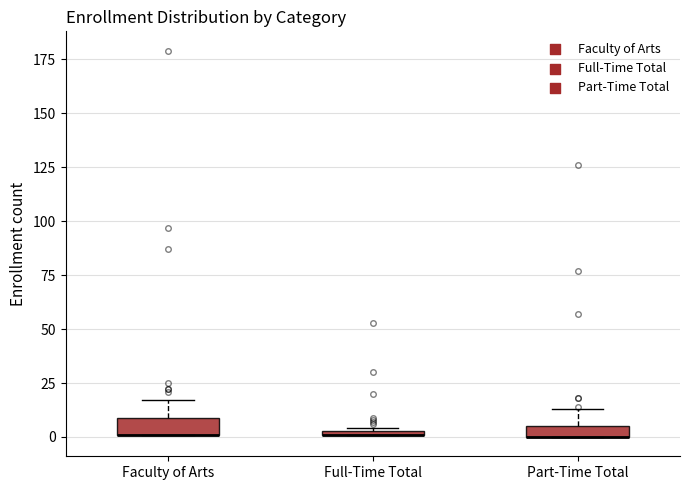

Where is the upper edge of the box for Faculty of Arts on the y-axis? The values are not printed on the chart, so give them approximately, as read against the axis.

10